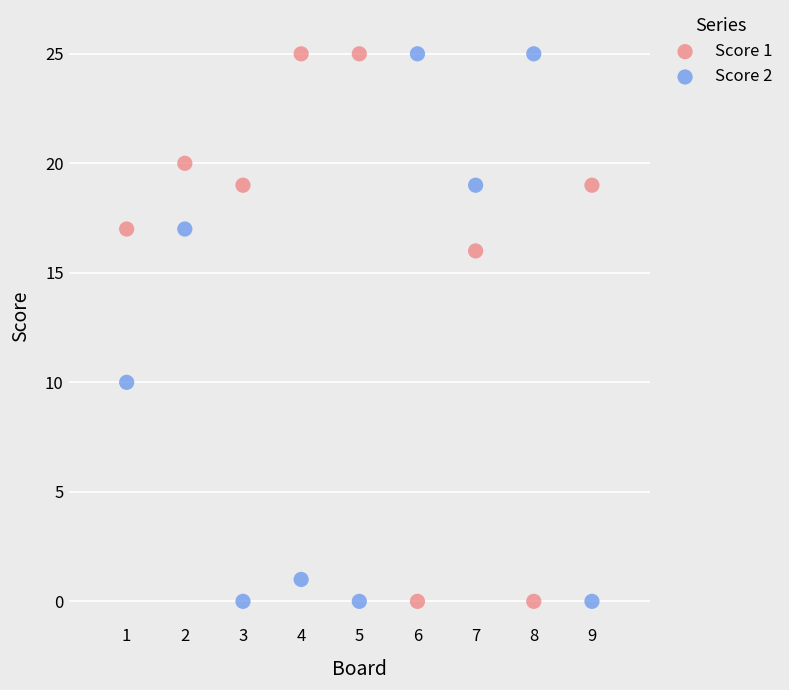

Across all series, what Y value is closest to 12?

10